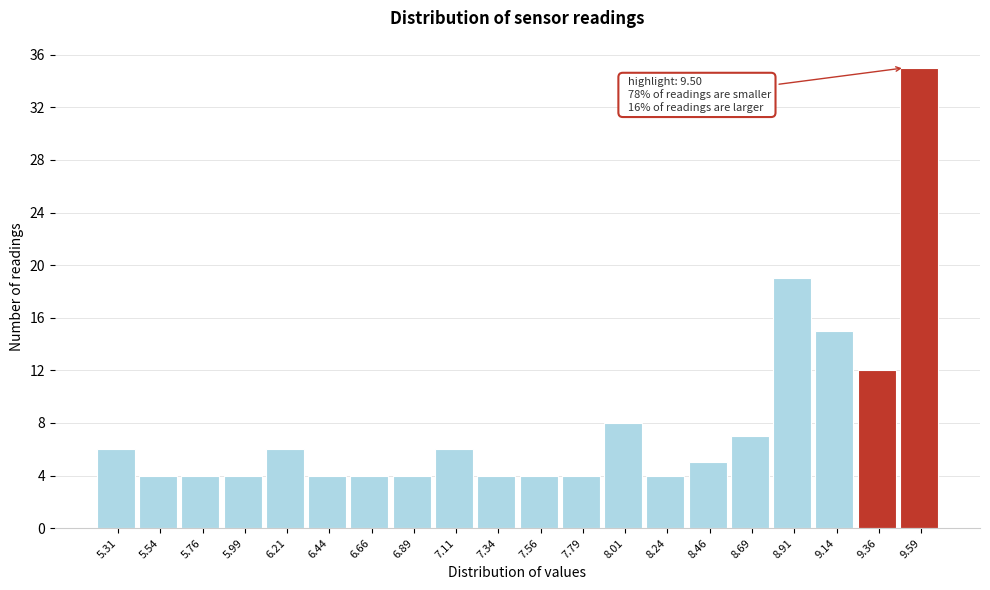

Which range on the x-axis has the tallest bar?

9.475 to 9.700